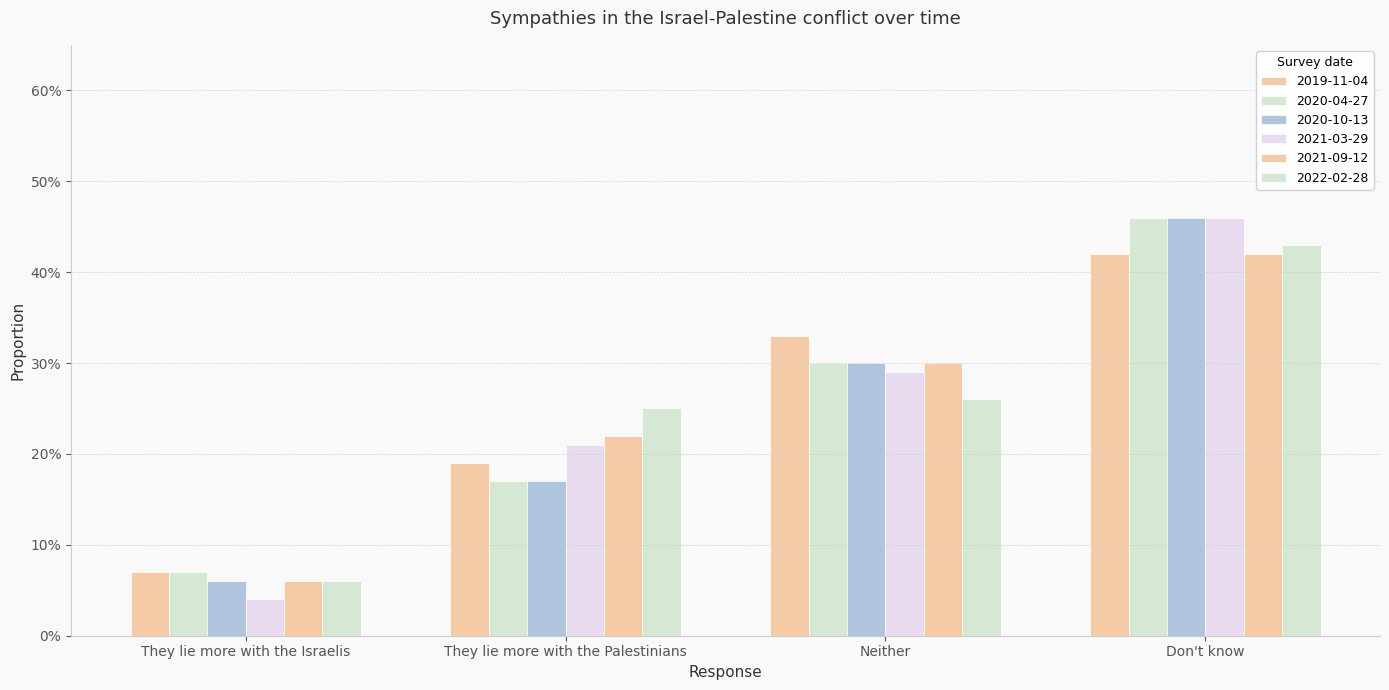

Does the chart contain any negative values?

No